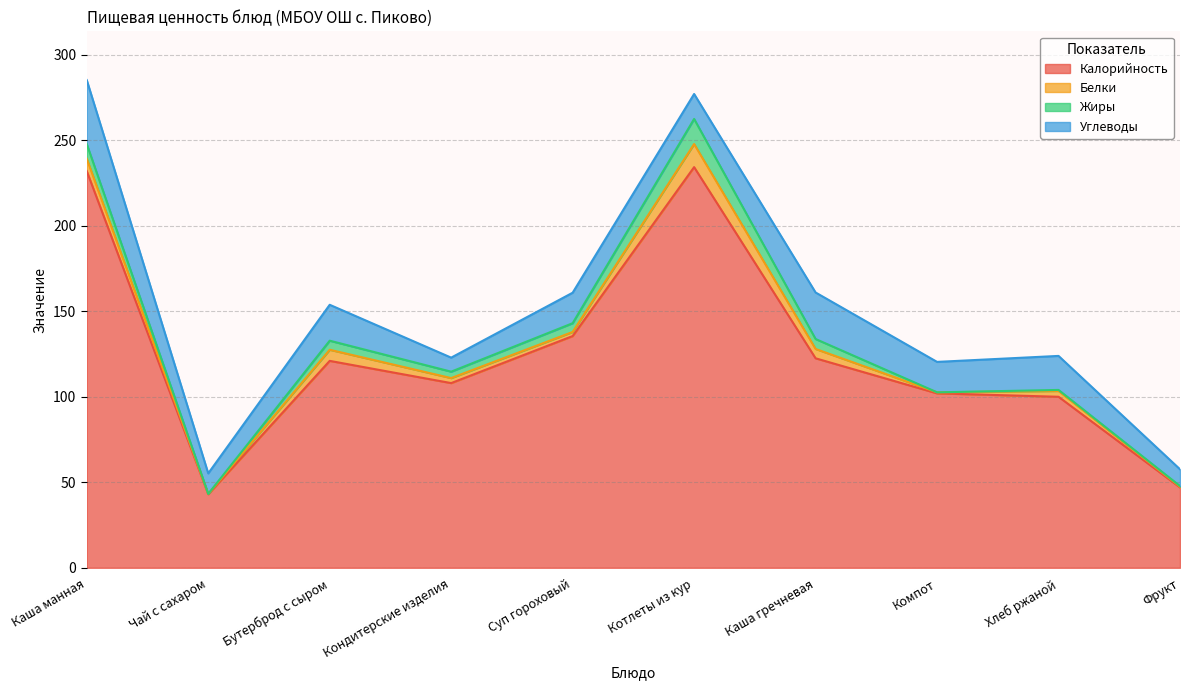

At how many categories does at least one series exceed 105?

6